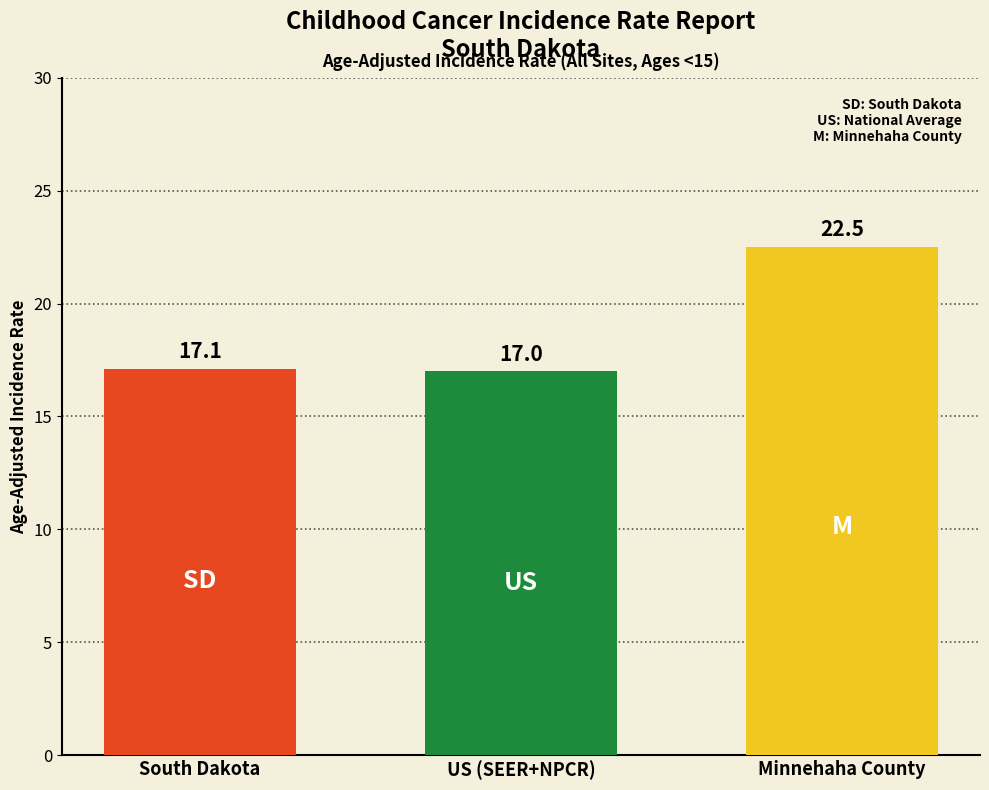

Which has a higher value, Minnehaha County or US (SEER+NPCR)?

Minnehaha County